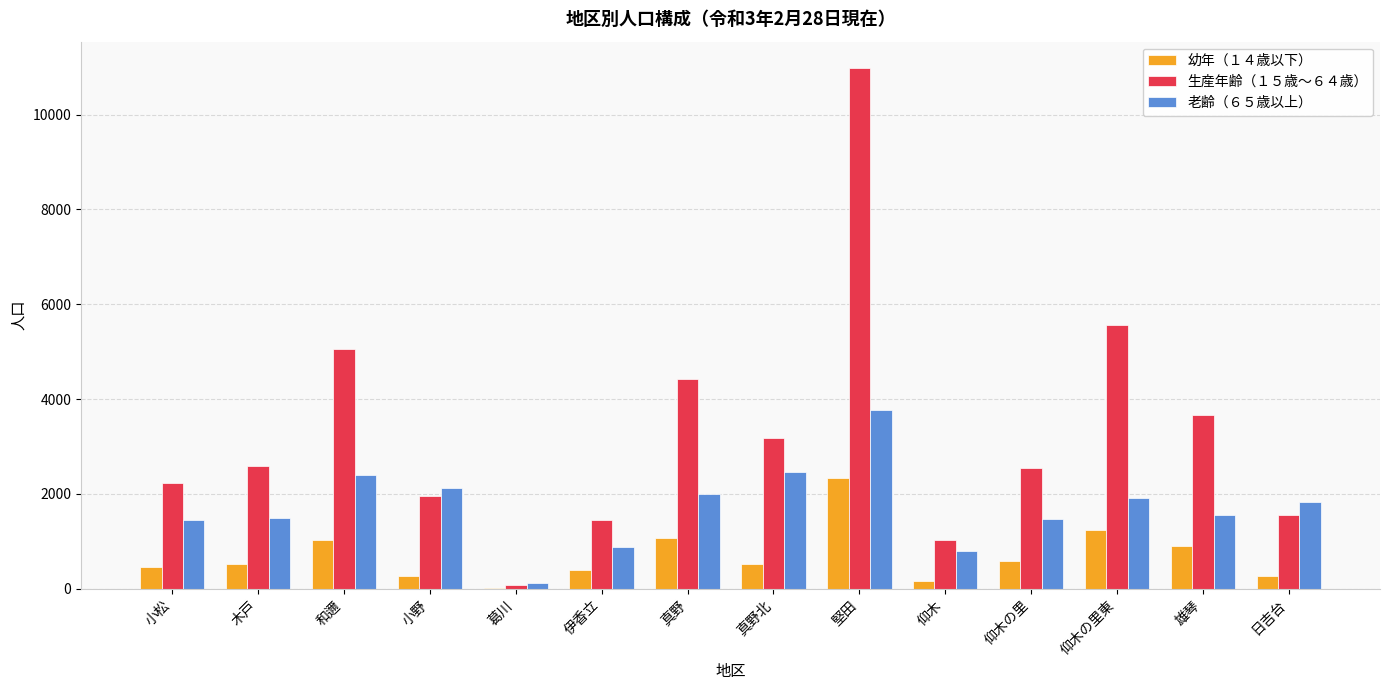

At which label does 生産年齢（１５歳～６４歳） reach its peak?

堅田